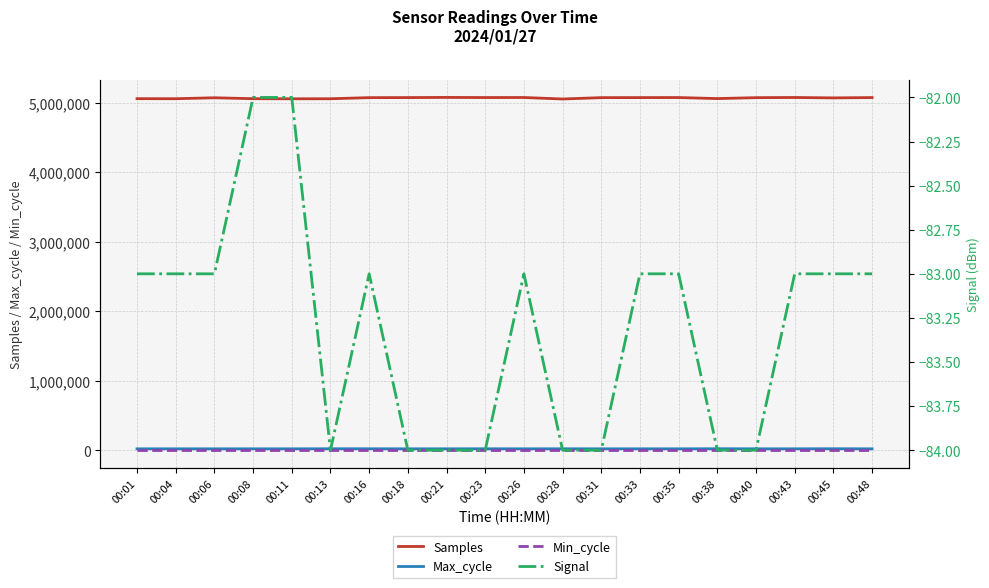

Rank the series at 00:35 from highest to lowest value.

Samples, Max_cycle, Min_cycle, Signal